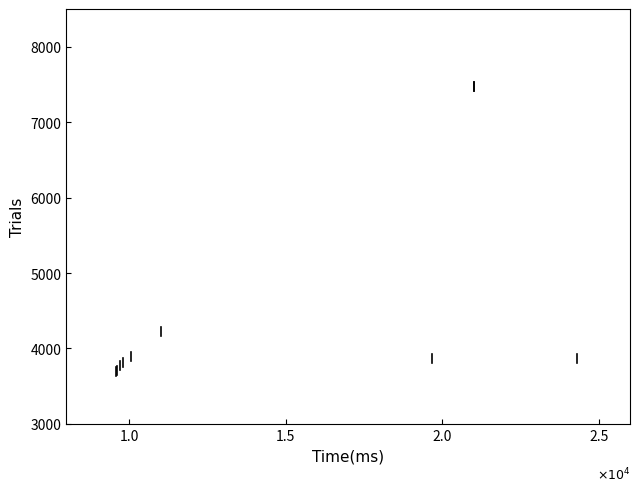

What Y value in the scatter plot is closest to 5585?

4229